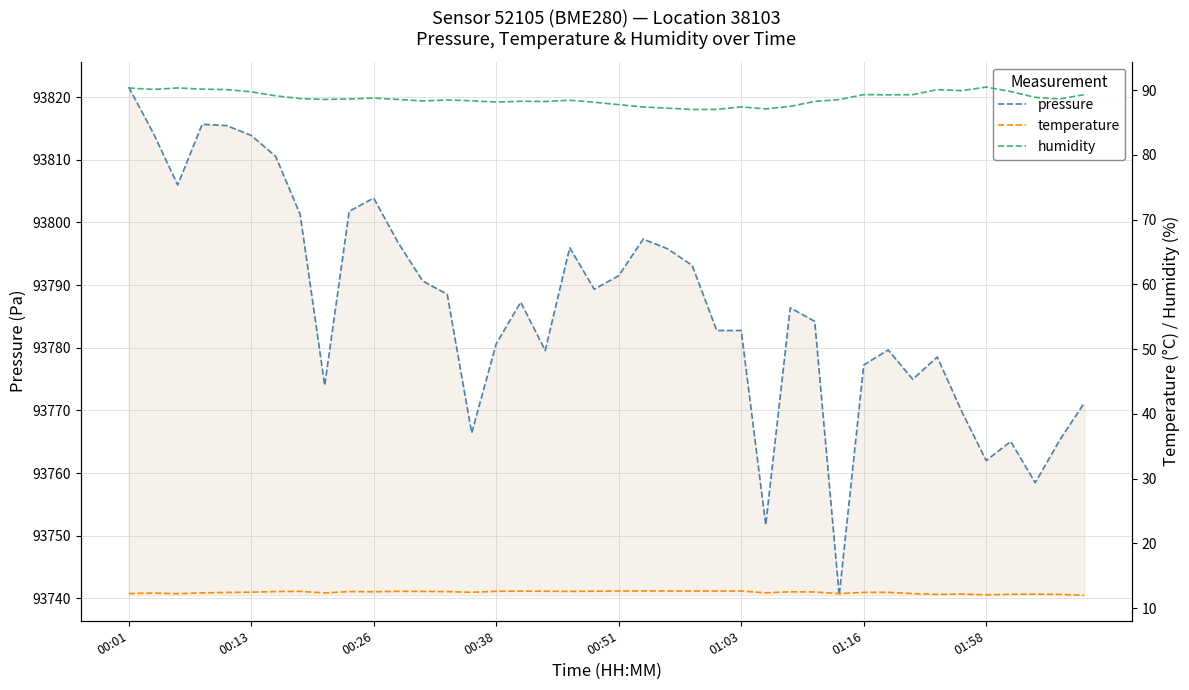

At which label is humidity closest to 88?

19